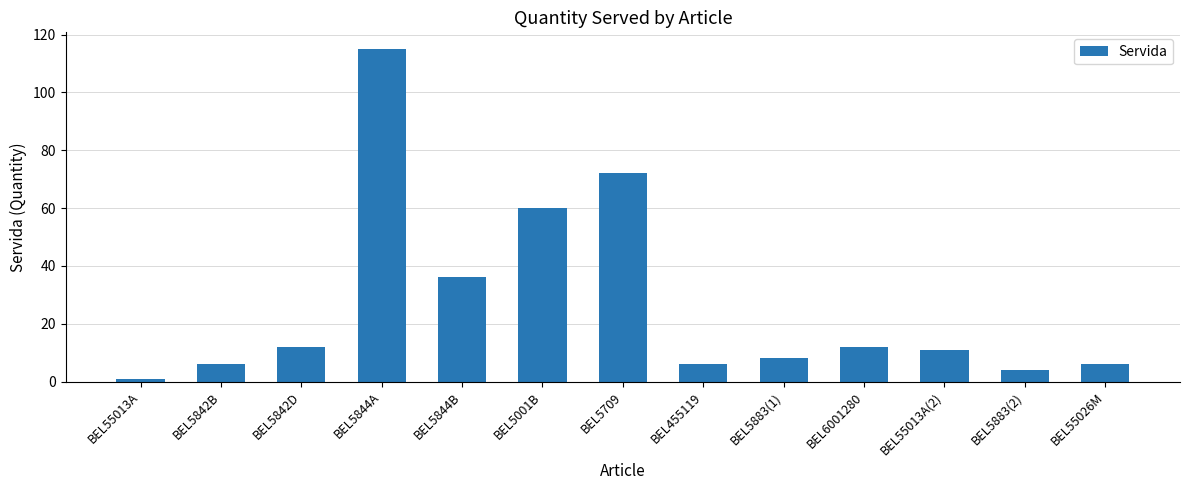

The chart shows a value of 6 at BEL55026M. True or false?

True